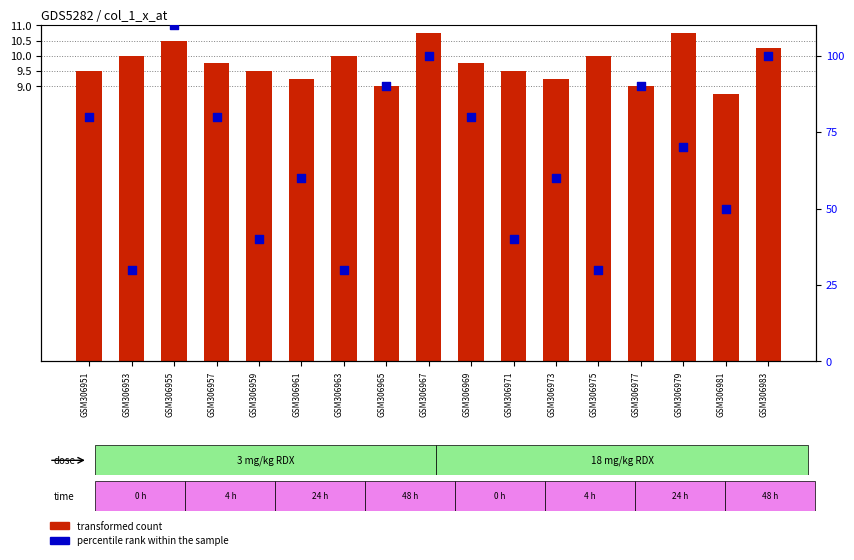

Which series has the largest total across all categories?

percentile rank within the sample